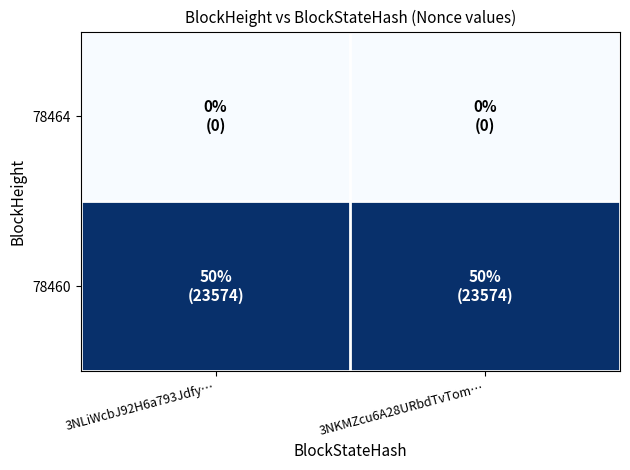

What is the greatest value displayed?

23574